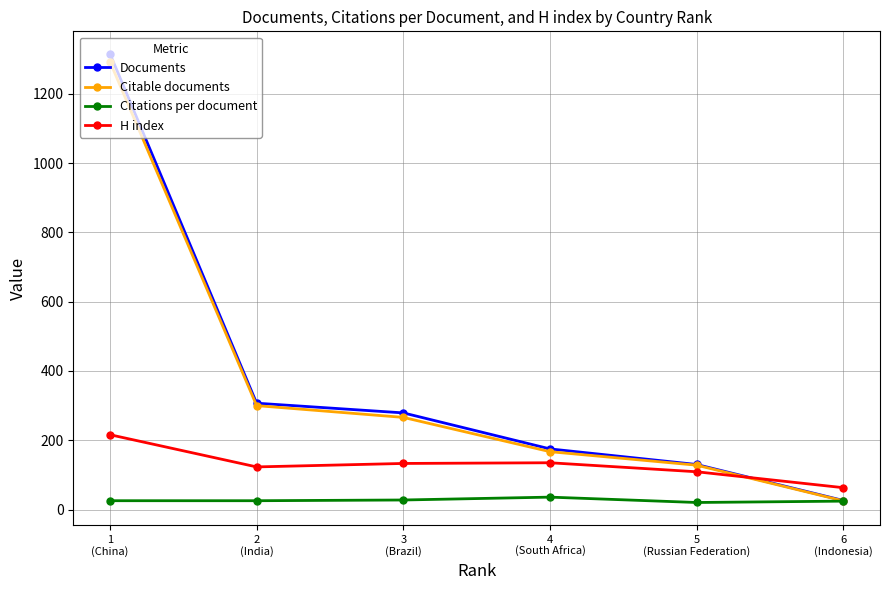

Which series has the widest spread of values?

Documents